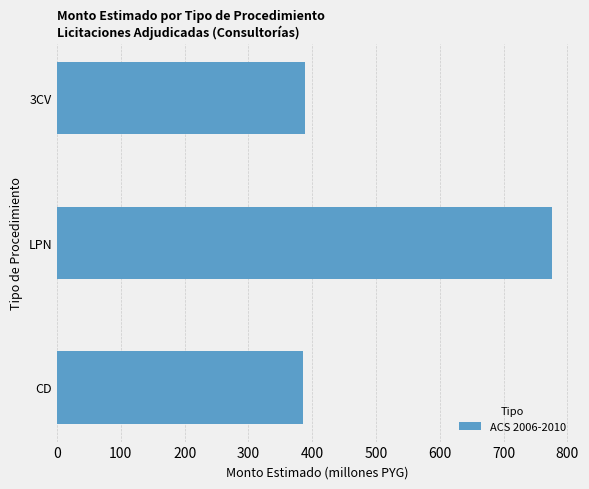

How many bars are there in total?

3